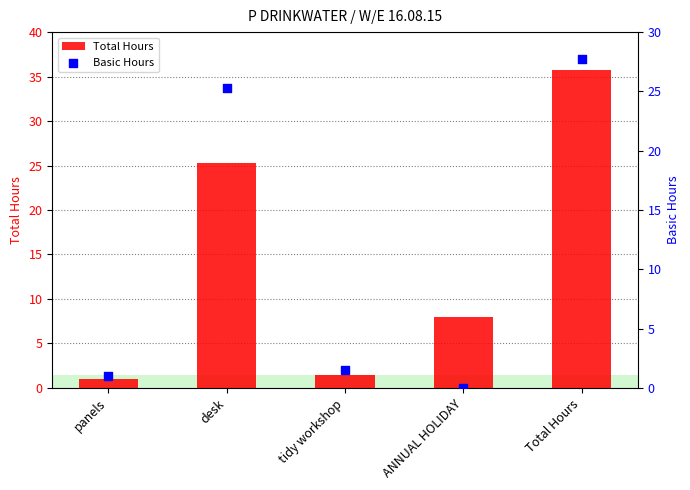

Which series contains the lowest Y value?

Basic Hours